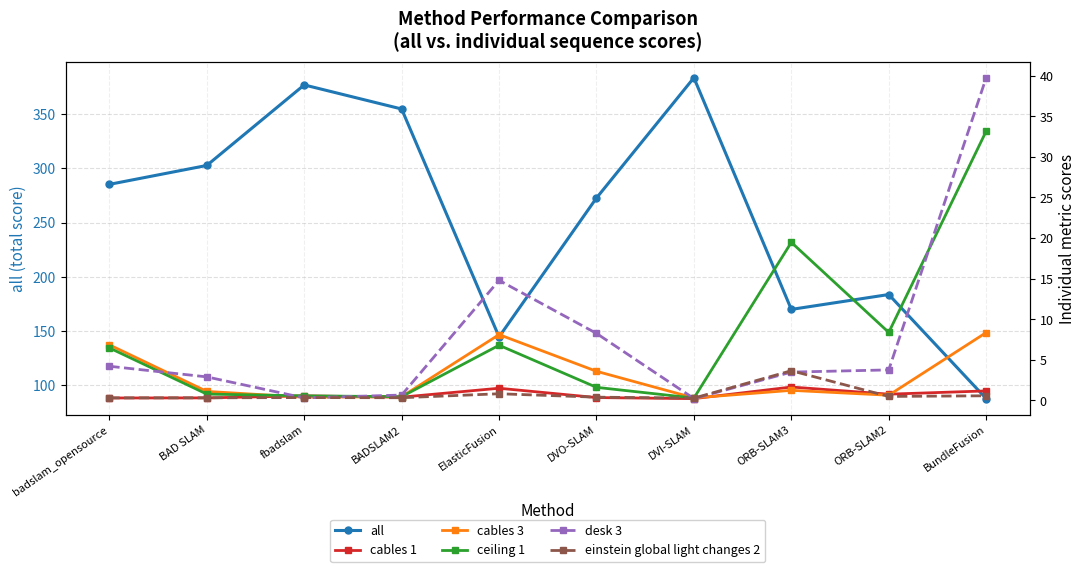

What is the average value of the cables 1 series?

0.7